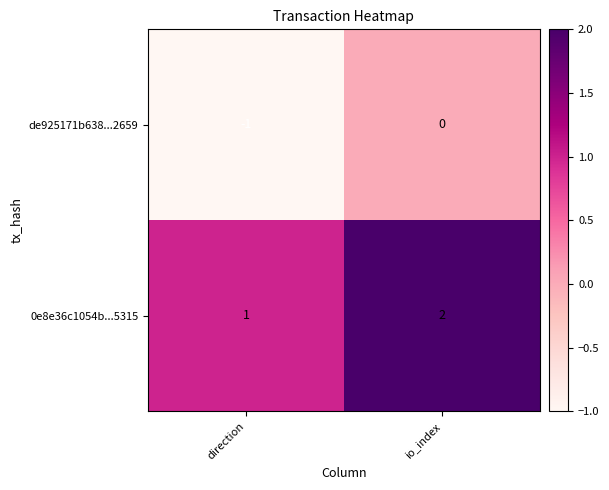

Reading right to left, transcribe all the data shown in this chart.

de925171b638...2659: 0	-1
0e8e36c1054b...5315: 2	1